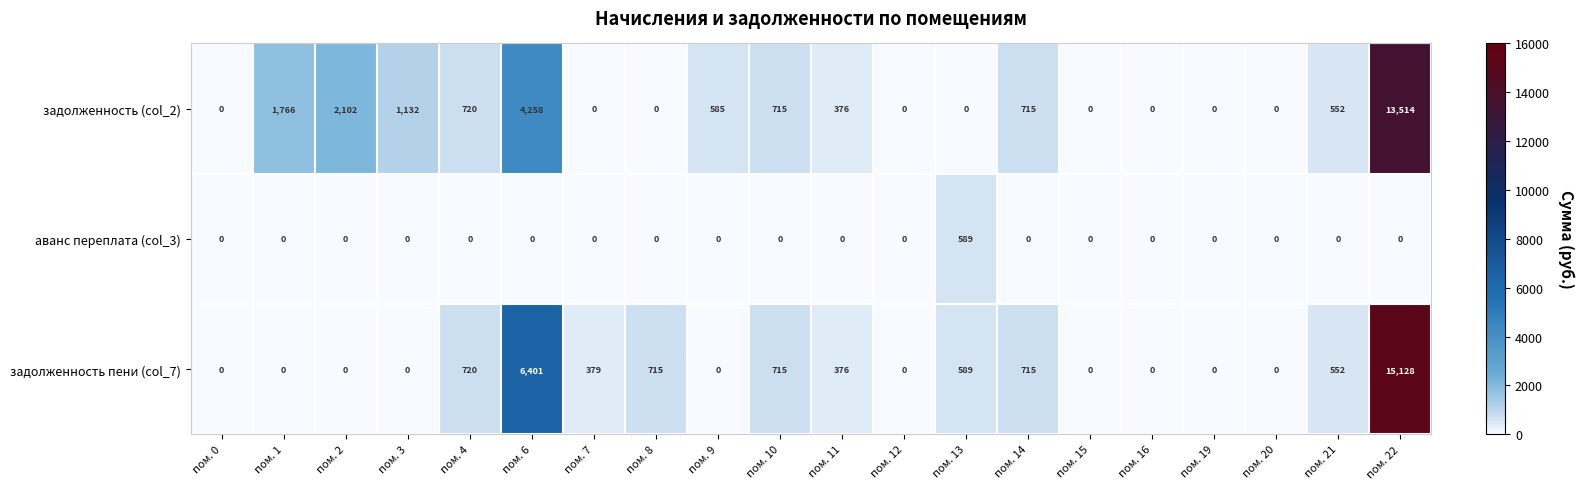

Is it true that аванс переплата (col_3) equals 0 at пом. 6?

True